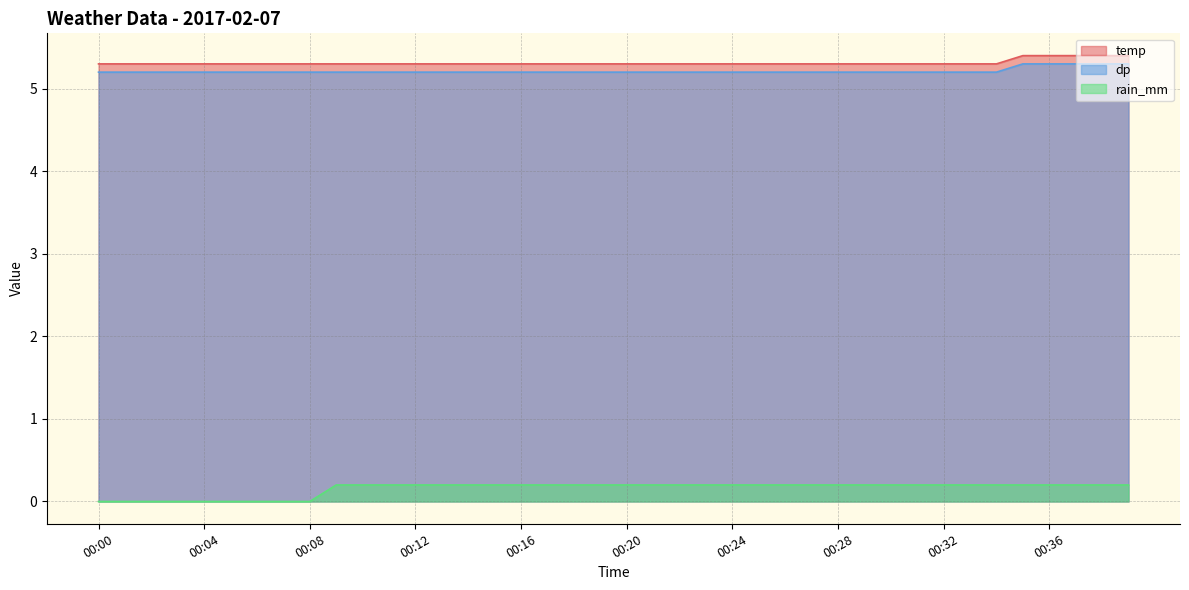

Between 00:35 and 00:12, which is larger?

00:35